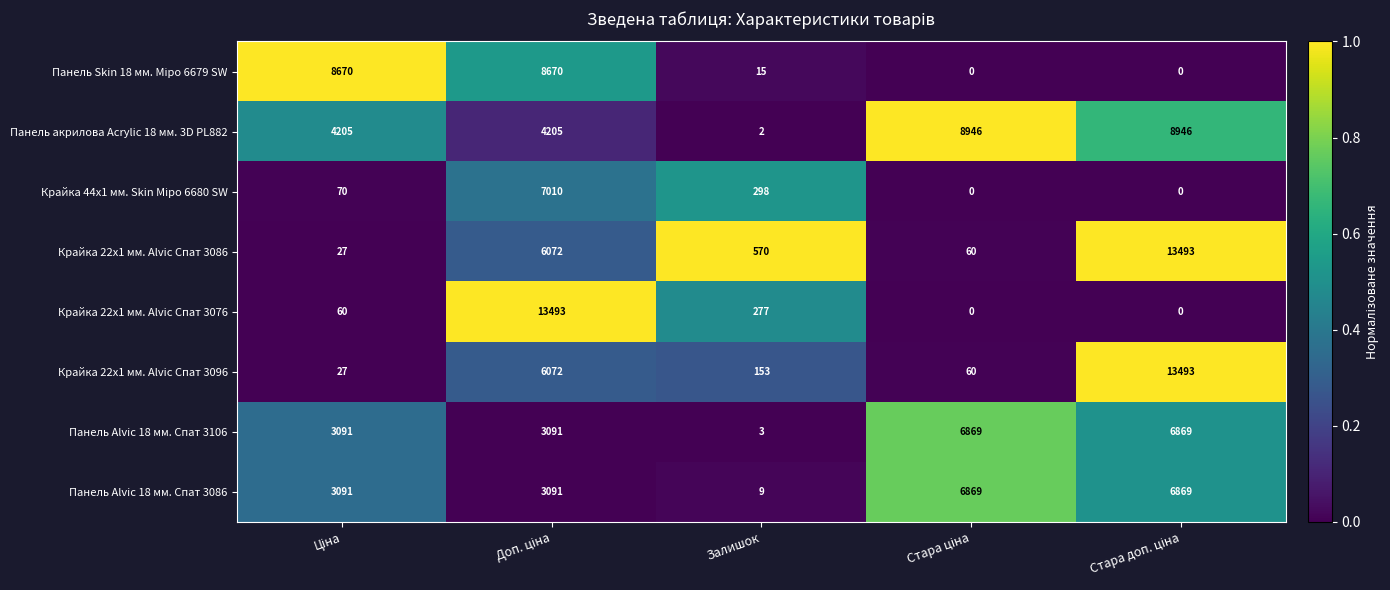

What is the spread (max minus min) of values at Залишок?

568